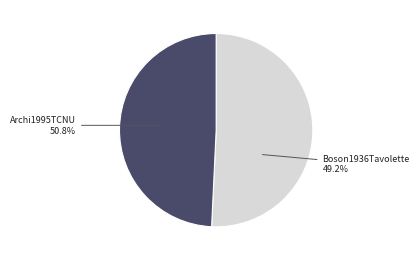

To the nearest percent, what is the difference between the largest and smallest slice percentages?

2%